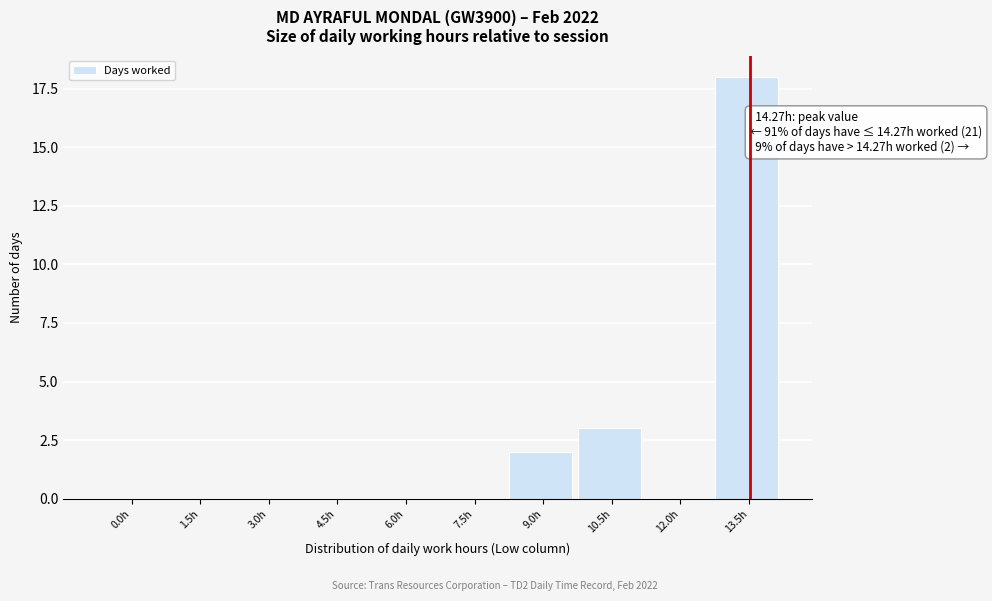

Reading left to right, extract all data points from this chart.

0.0h=0	1.5h=0	3.0h=0	4.5h=0	6.0h=0	7.5h=0	9.0h=2	10.5h=3	12.0h=0	13.5h=18